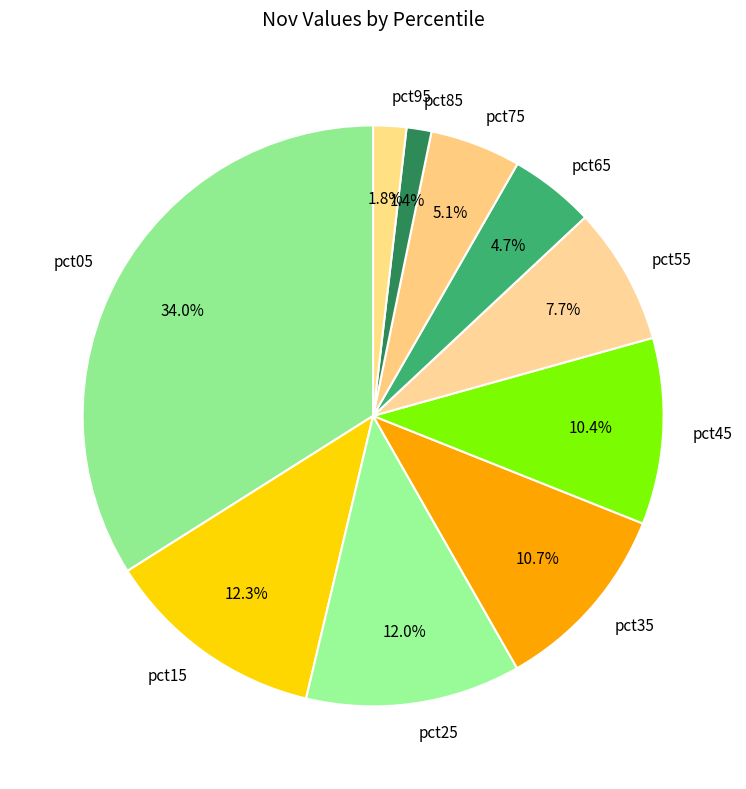

To the nearest percent, what percentage of the pie is pct15?

12%